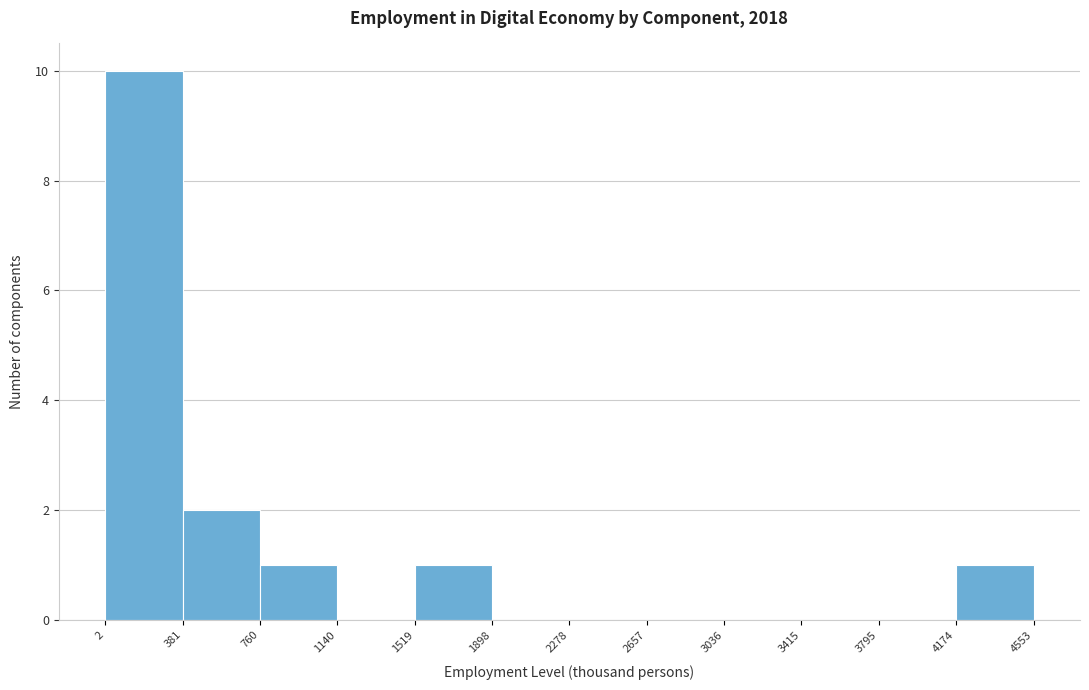

Reading left to right, transcribe this chart: for each bar, give the range it covers on the x-axis and its height. The values are not printed on the chart, so give them approximately, as read against the axis.

2 to 381: 10
381 to 760: 2
760 to 1140: 1
1140 to 1519: 0
1519 to 1898: 1
1898 to 2278: 0
2278 to 2657: 0
2657 to 3036: 0
3036 to 3415: 0
3415 to 3795: 0
3795 to 4174: 0
4174 to 4553: 1